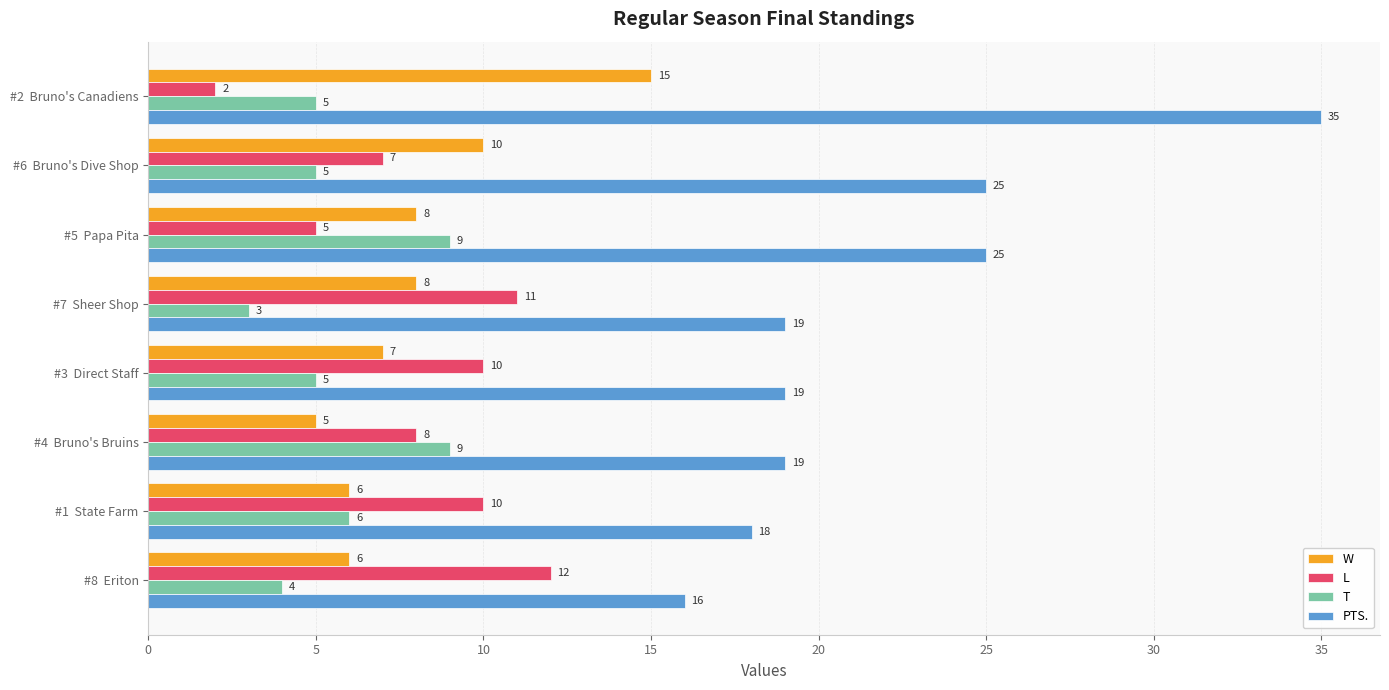

What are all the series names shown in the legend?

W, L, T, PTS.